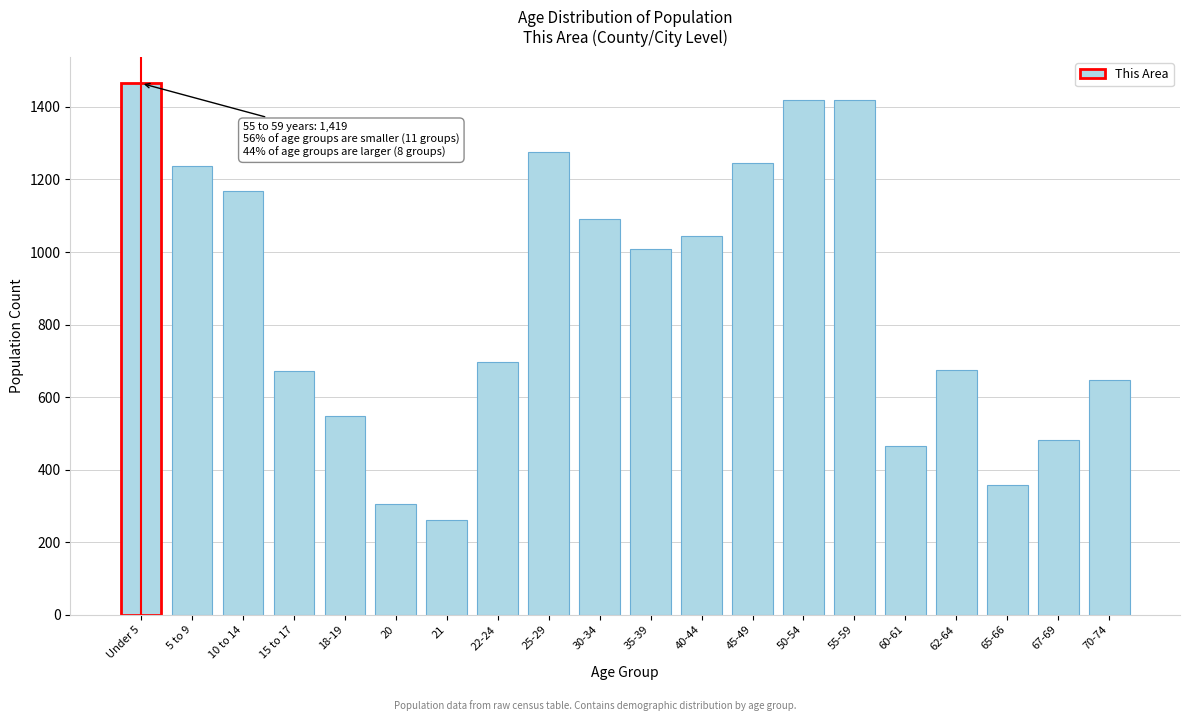

The value at 5 to 9 is 1236. True or false?

True